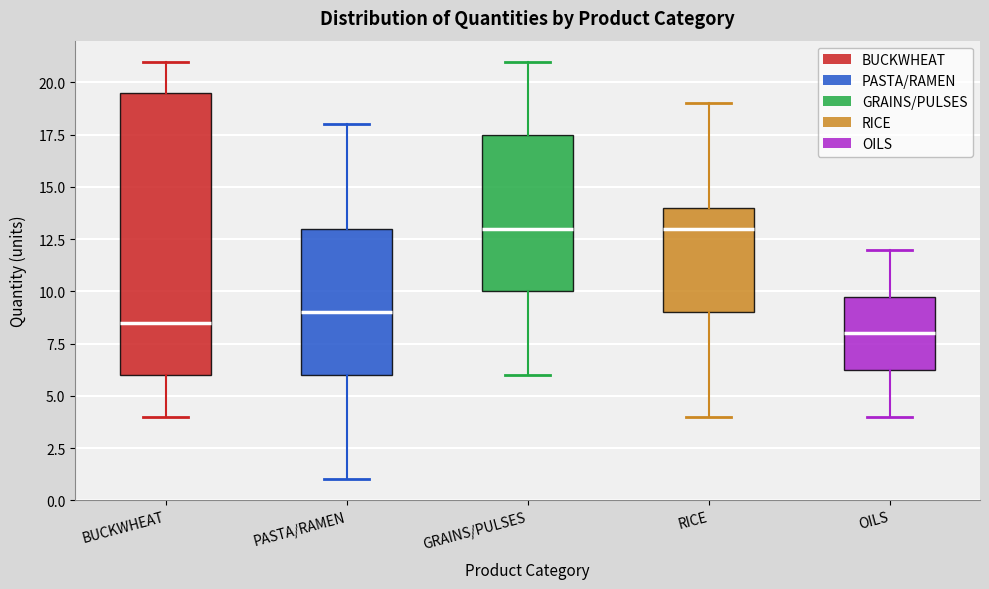

Where does the lower whisker of the box for BUCKWHEAT end on the y-axis? The values are not printed on the chart, so give them approximately, as read against the axis.

4.0